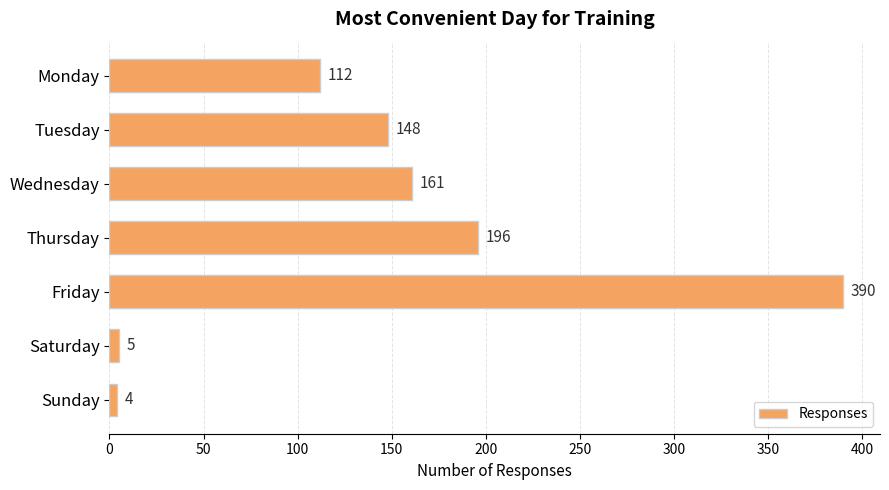

Is it true that the value at Monday is 25?

False